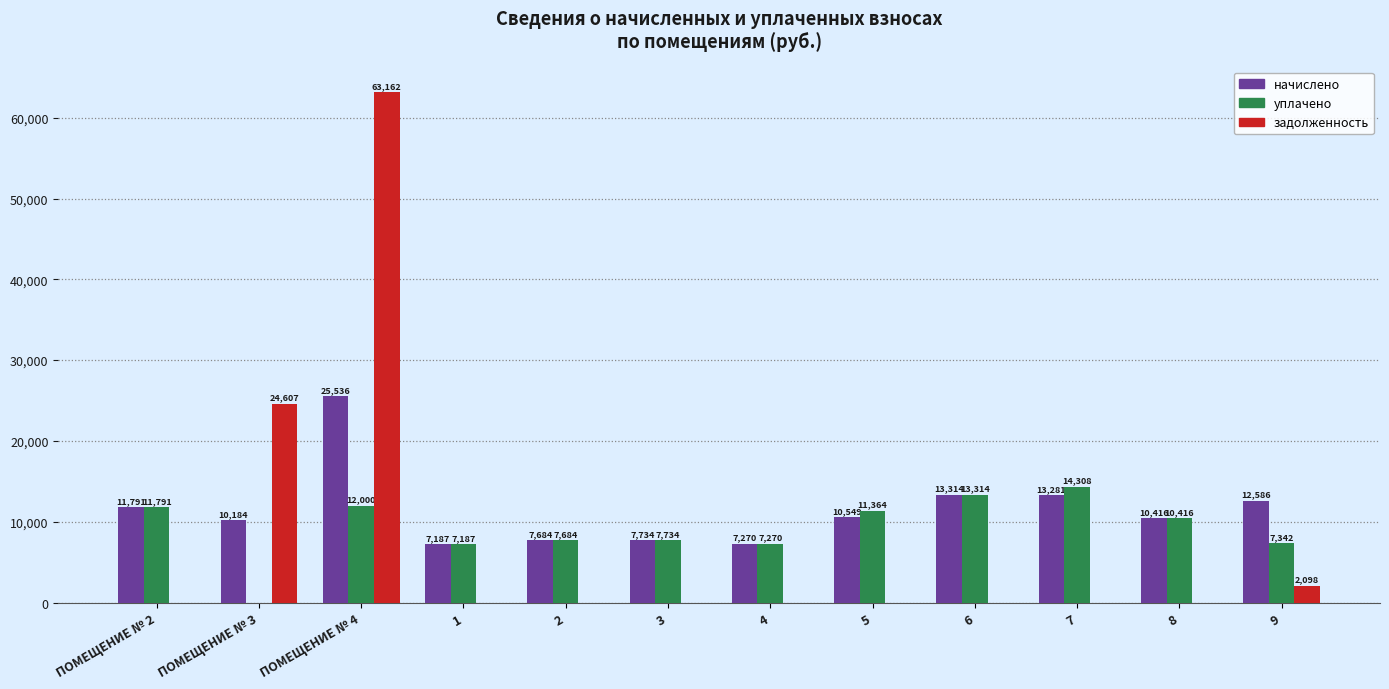

Is it true that задолженность equals 29711.7 at 3?

False